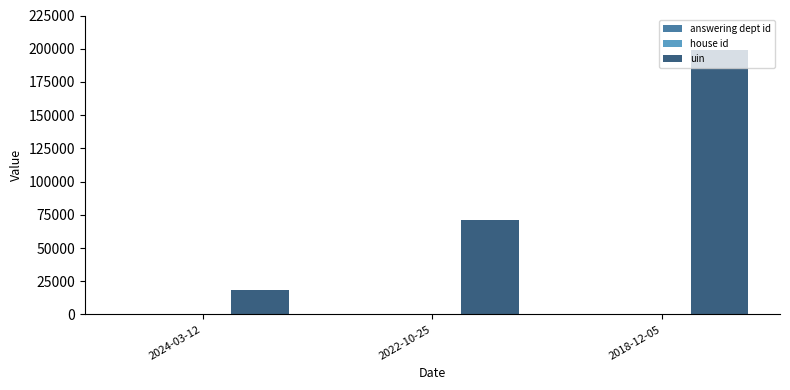

What is the approximate value of uin at 2022-10-25?

71292